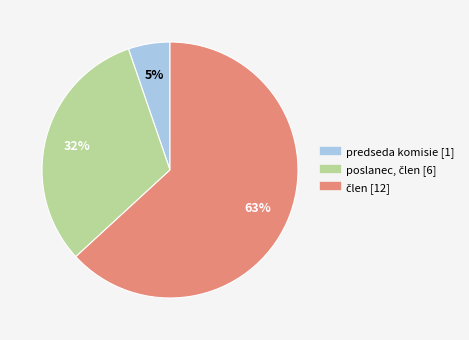

Is there a majority slice in this chart?

Yes